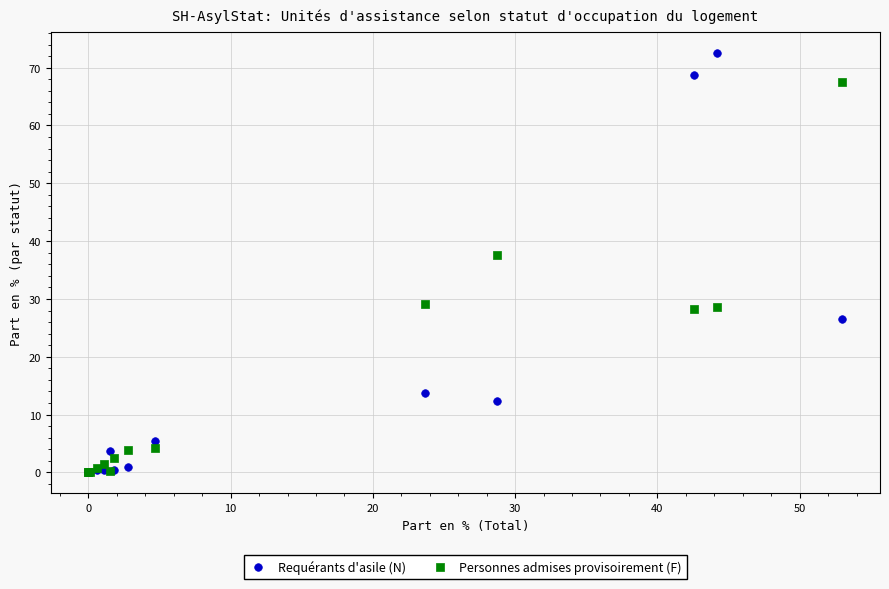

Across all series, what Y value is closest to 36?

37.6